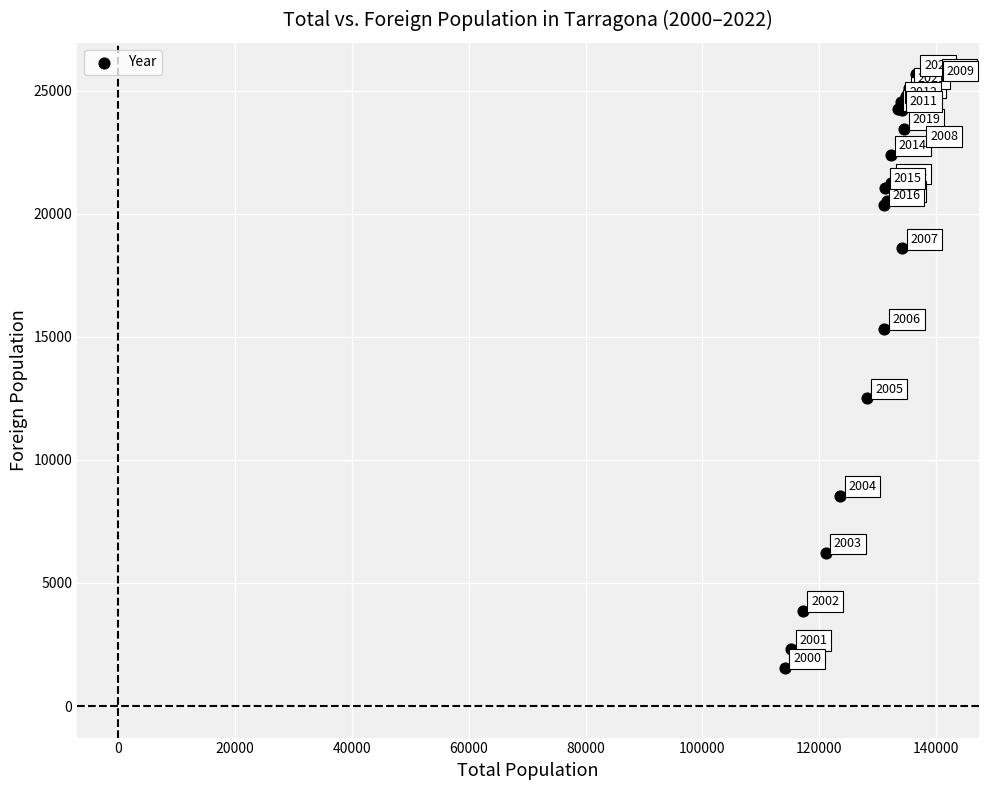

What Y value in the scatter plot is closest to 13600?

12501